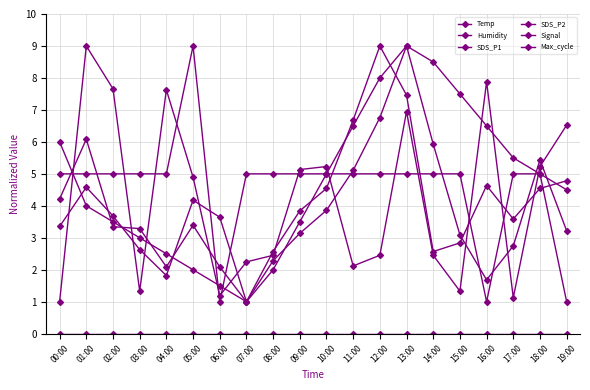

Count the number of data series in this chart.

6